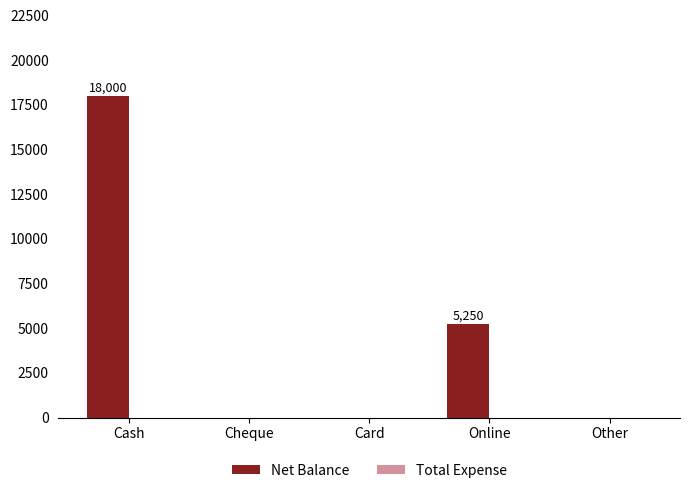

Between Card and Cash, which is larger?

Cash